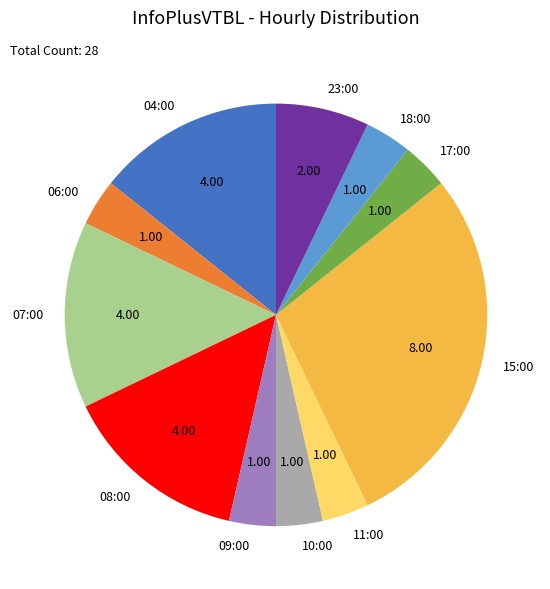

Does any single category account for the majority?

No